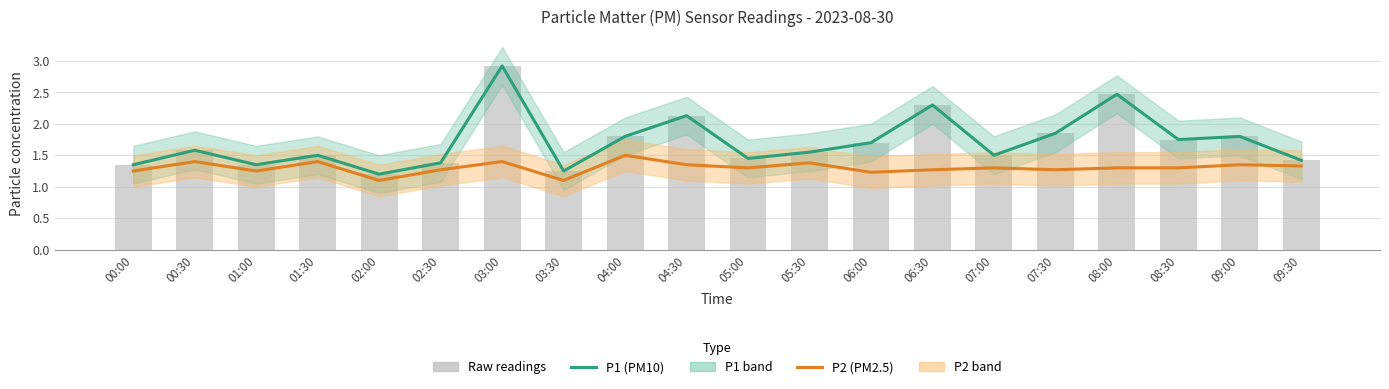

What is the maximum value shown in the chart?

2.9